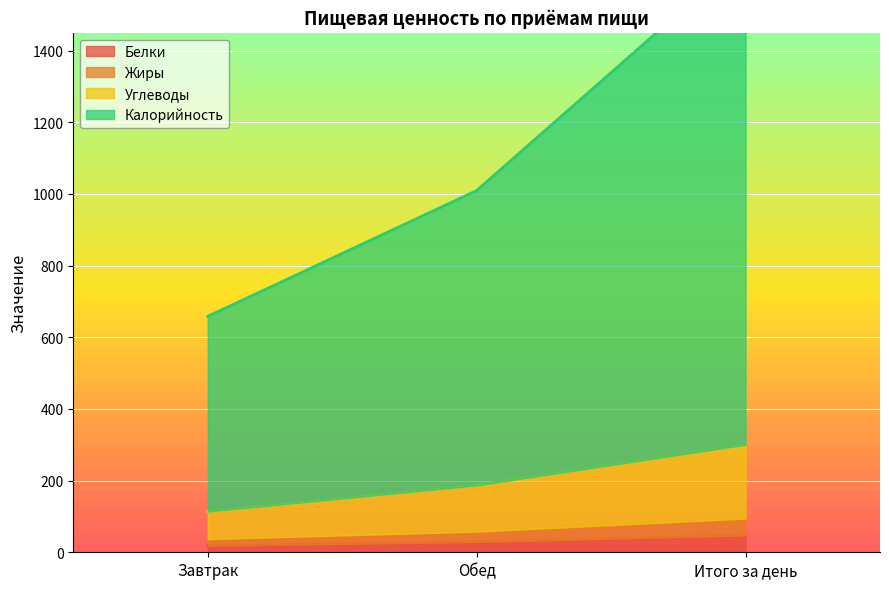

What is the sum of all Белки values?

93.5